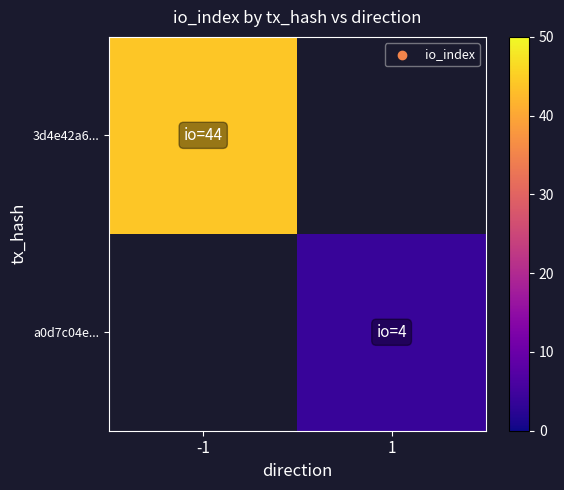

Count the number of data series in this chart.

2